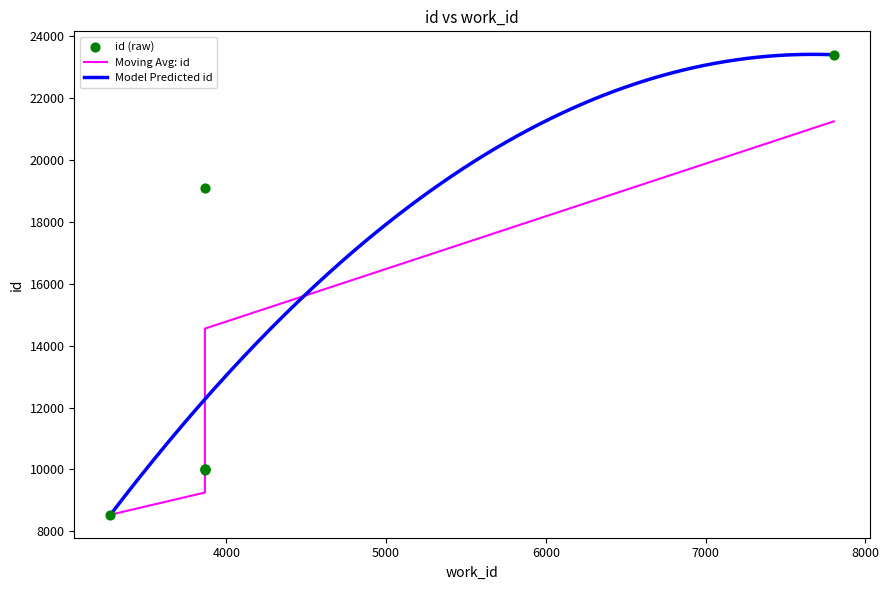

What is the change in value from 3275 to 3866?

+1432